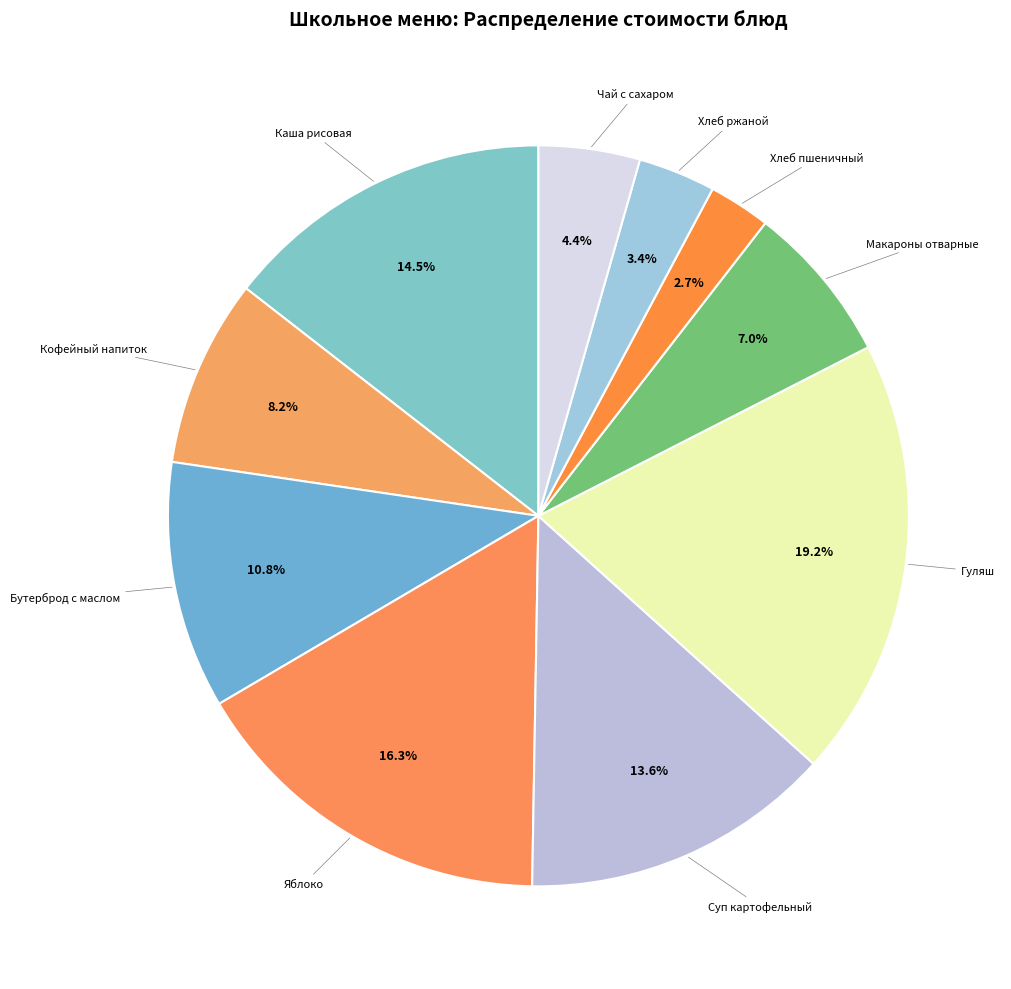

Does any single category account for the majority?

No